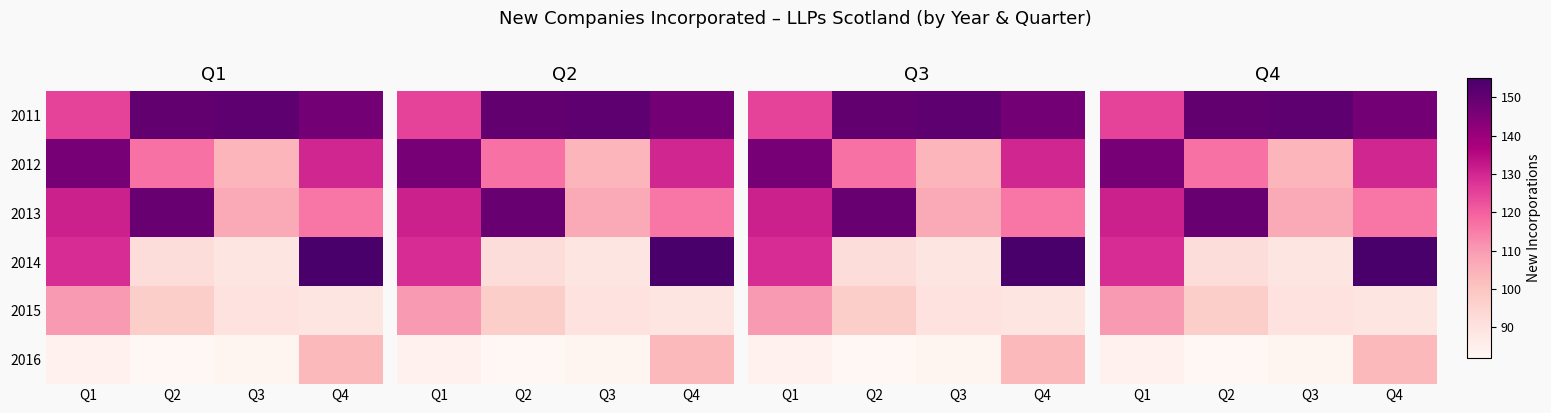

At which category is the sum across all series the highest?

Q4